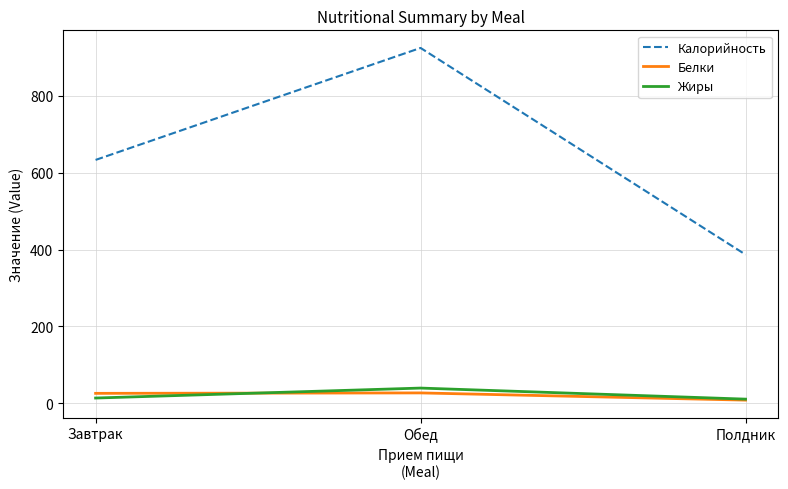

What value does the Жиры series have at Полдник?

10.8